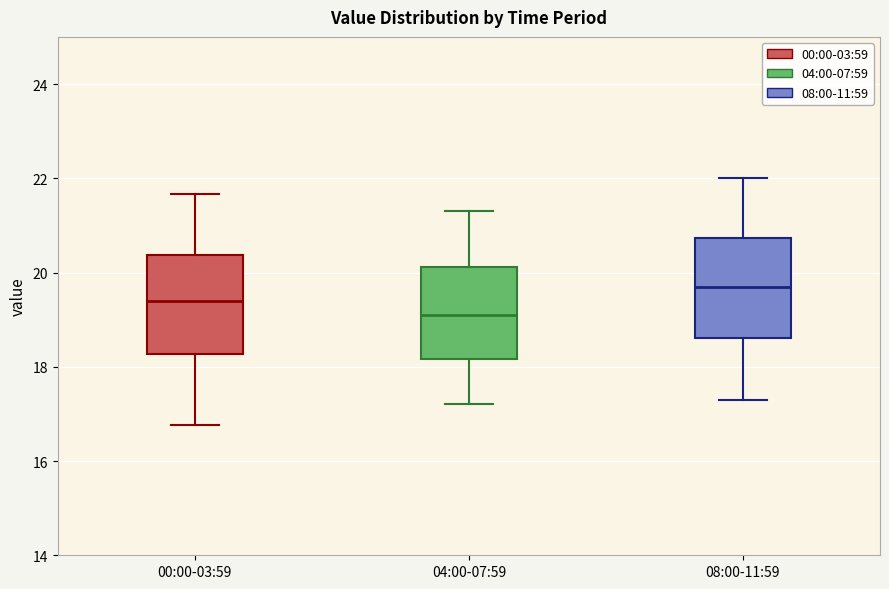

Reading left to right, read every box against the y-axis: the position of its median line, the range the box covers, and the ends of its whiskers. The values are not printed on the chart, so give them approximately, as read against the axis.

00:00-03:59: median 19.4, box 18.2 to 20.4, whiskers 16.8 to 21.6
04:00-07:59: median 19.2, box 18.2 to 20.2, whiskers 17.2 to 21.4
08:00-11:59: median 19.8, box 18.6 to 20.8, whiskers 17.4 to 22.0